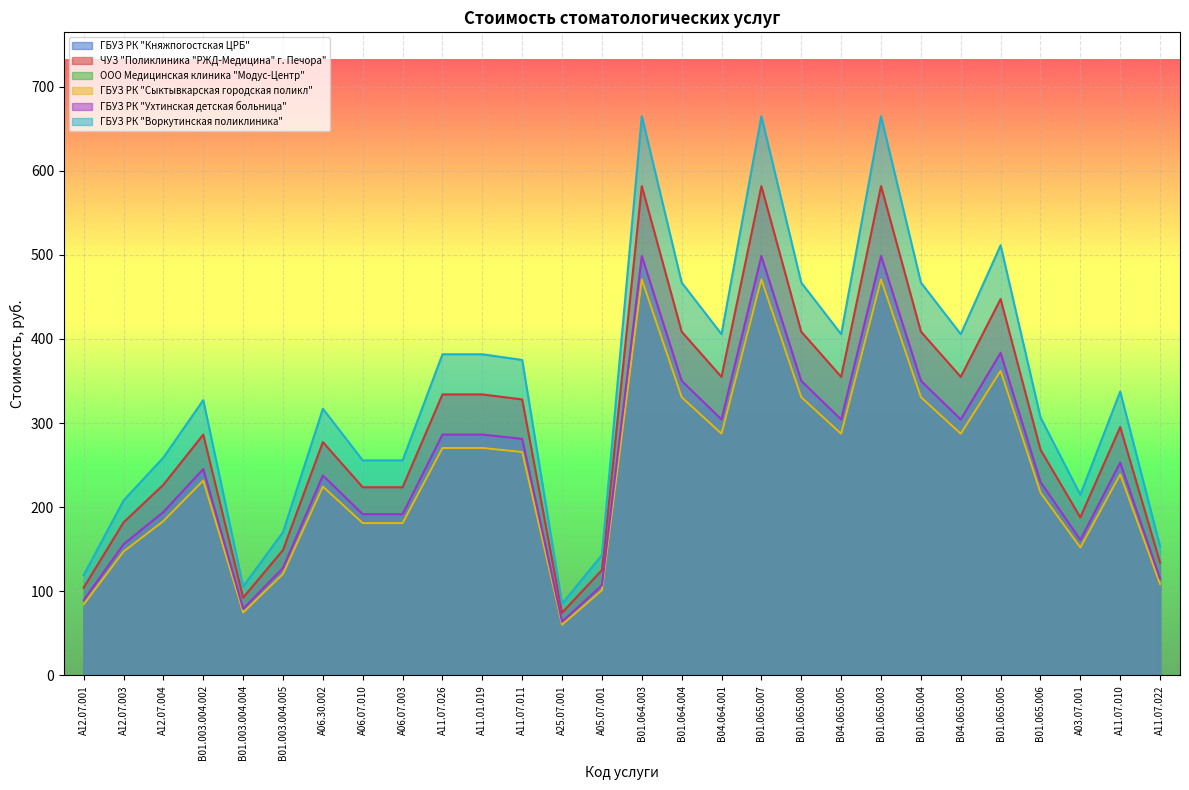

What is the label of the 8th point from the right?

B01.065.003